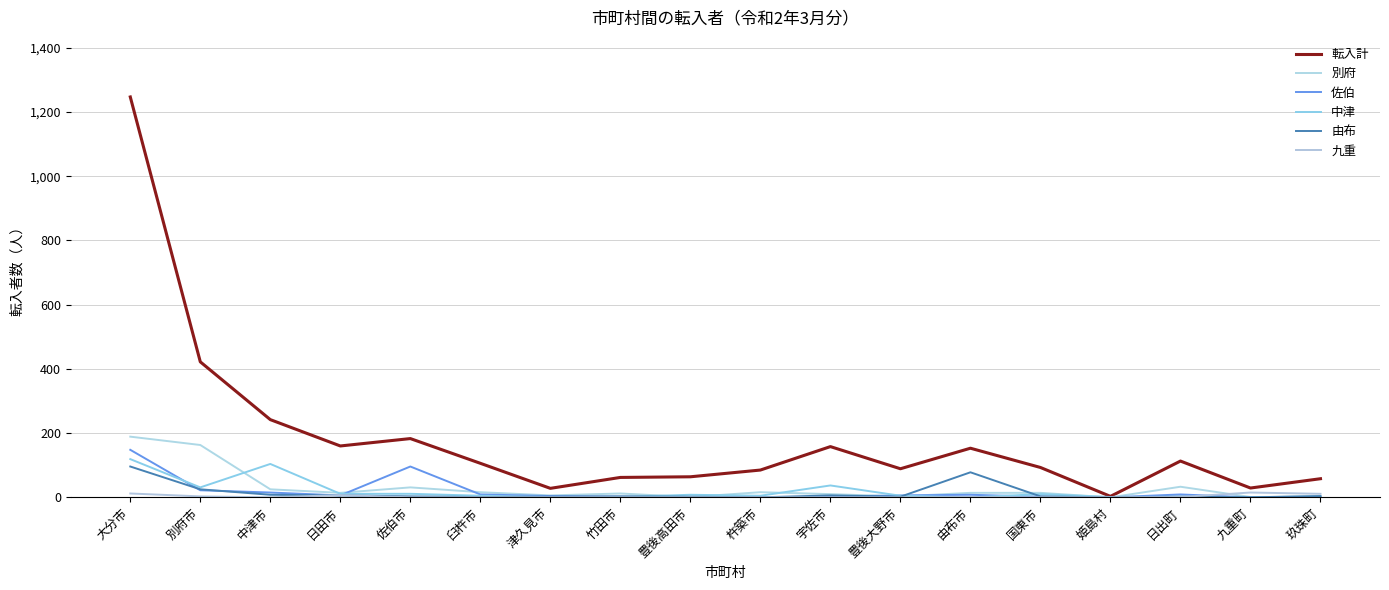

Which series has the largest range (max minus min)?

転入計